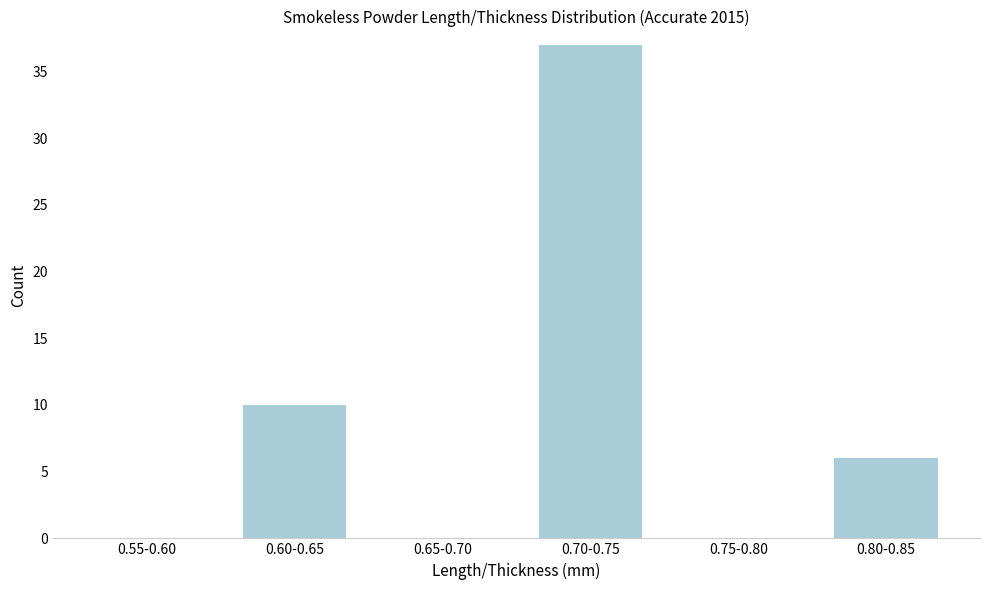

Reading right to left, list all the values displayed in this chart.

0.80-0.85=6	0.75-0.80=0	0.70-0.75=37	0.65-0.70=0	0.60-0.65=10	0.55-0.60=0